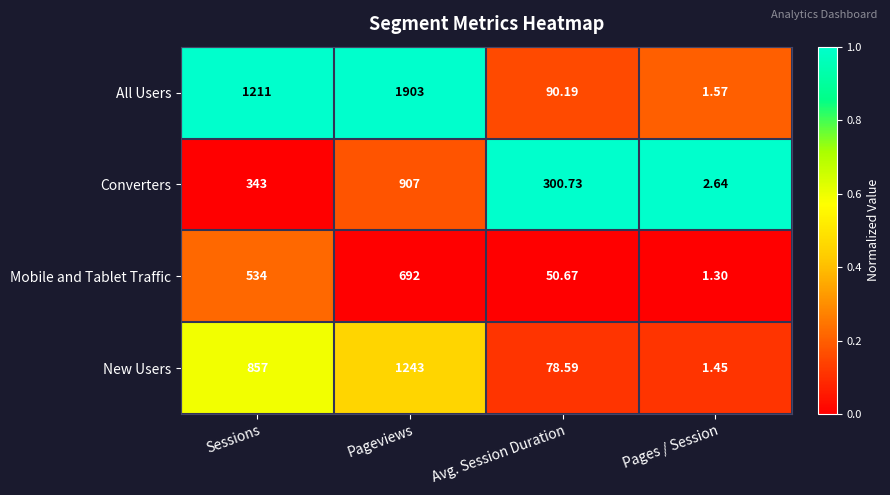

List the series in order of their peak value, lowest first.

Mobile and Tablet Traffic, Converters, New Users, All Users